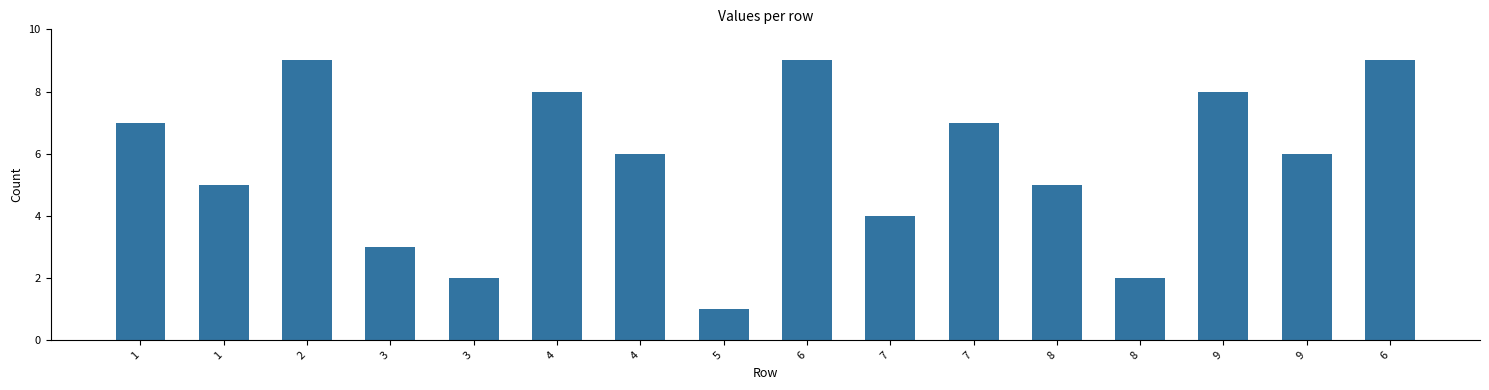

The value at 3 is 1. True or false?

False